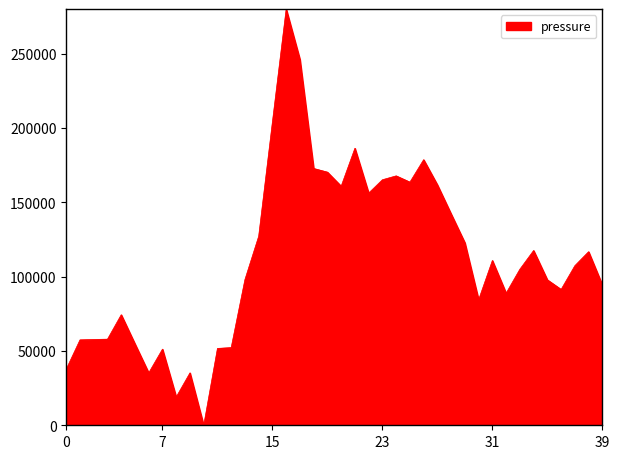

What is the difference between the maximum and minimum values?

280000.0